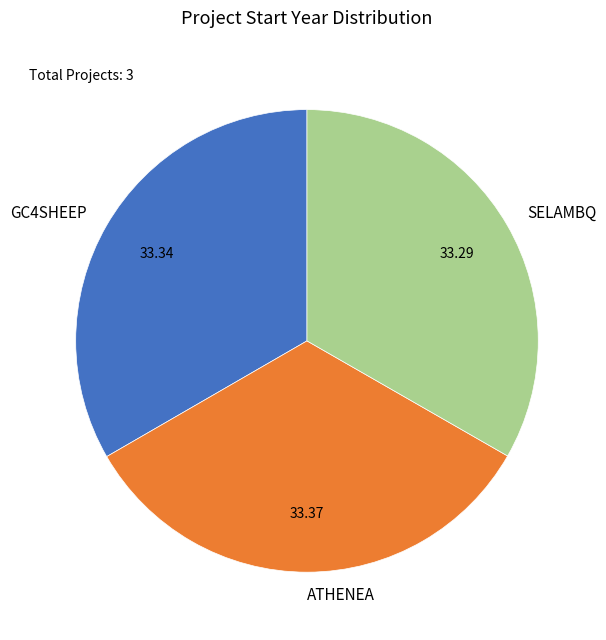

How many segments does this pie chart have?

3